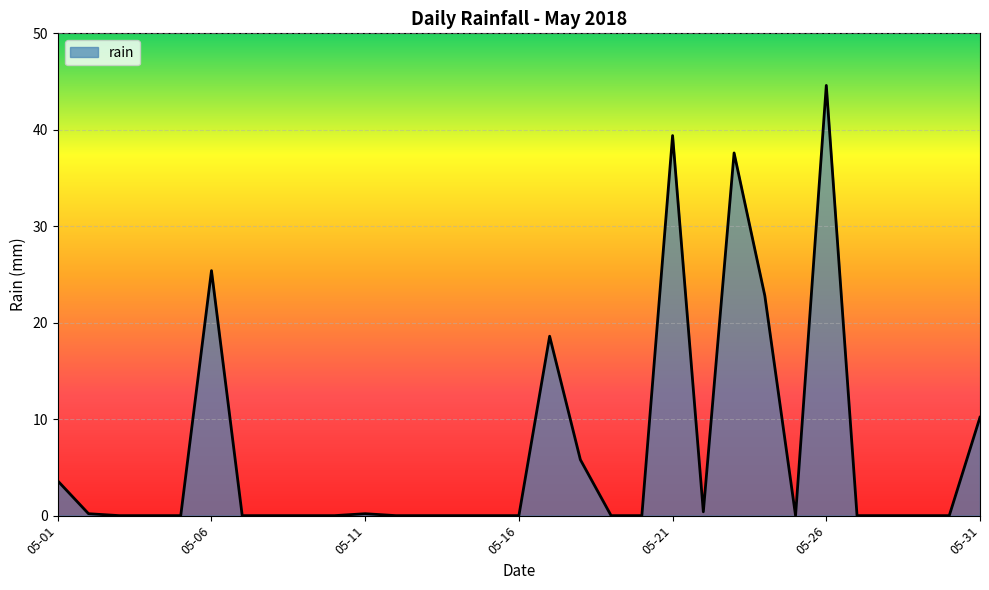

What is the maximum value shown in the chart?

44.6